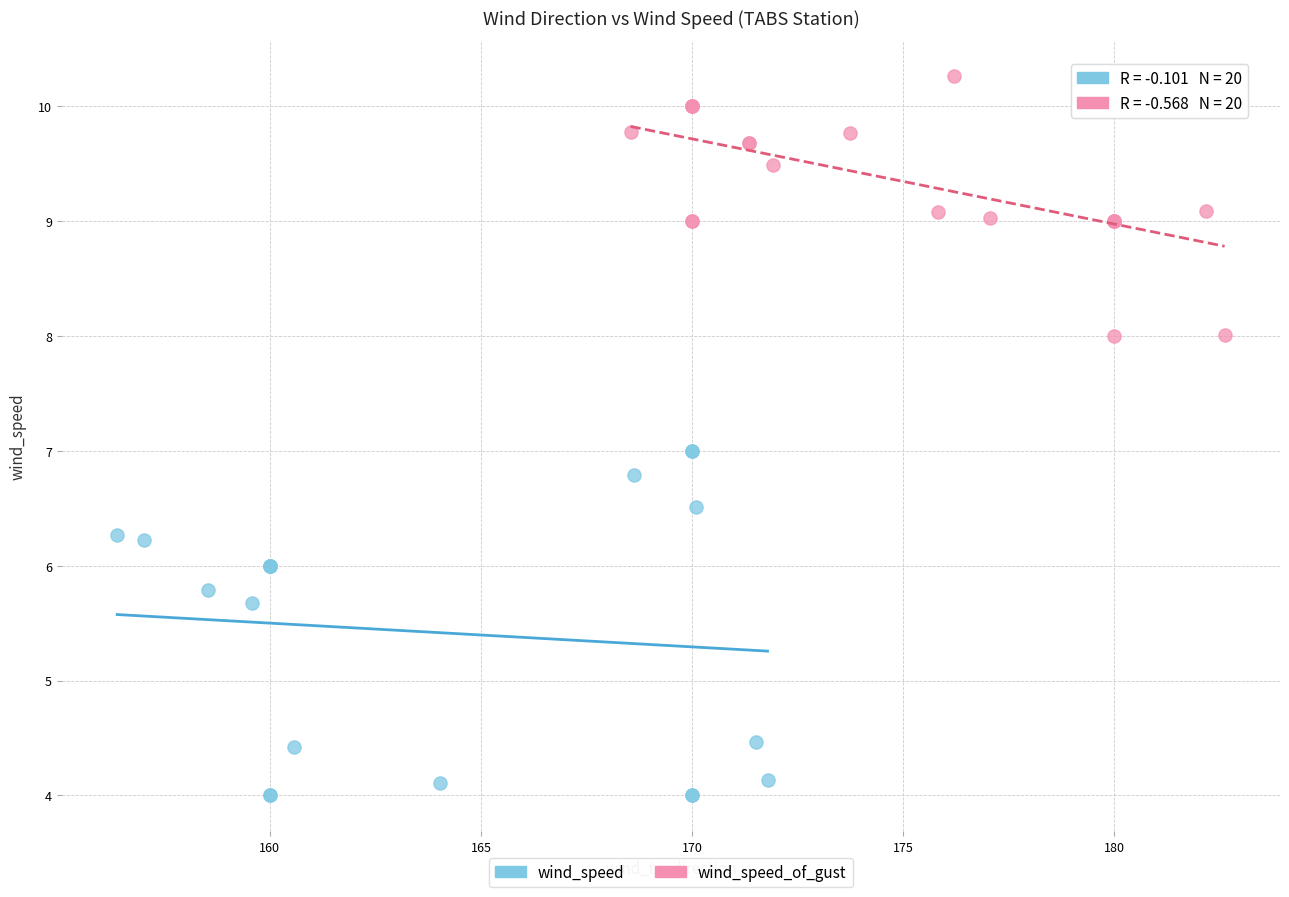

Which series has the widest spread of Y values?

wind_speed